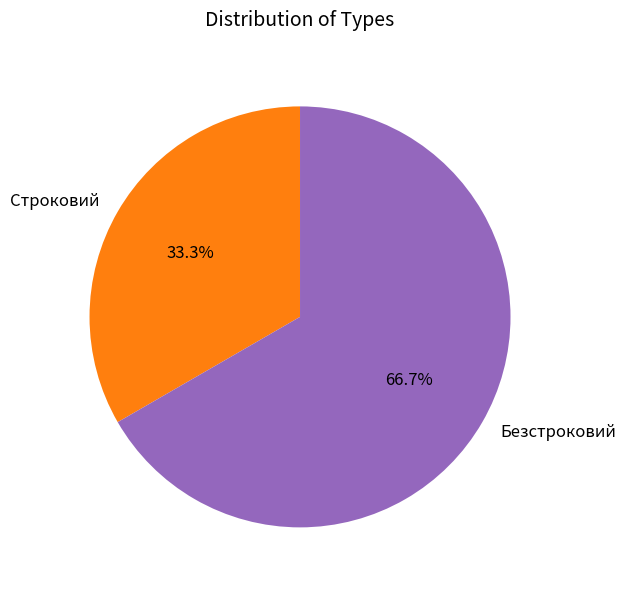

What is the ratio of the value at Безстроковий to the value at Строковий?

2.0